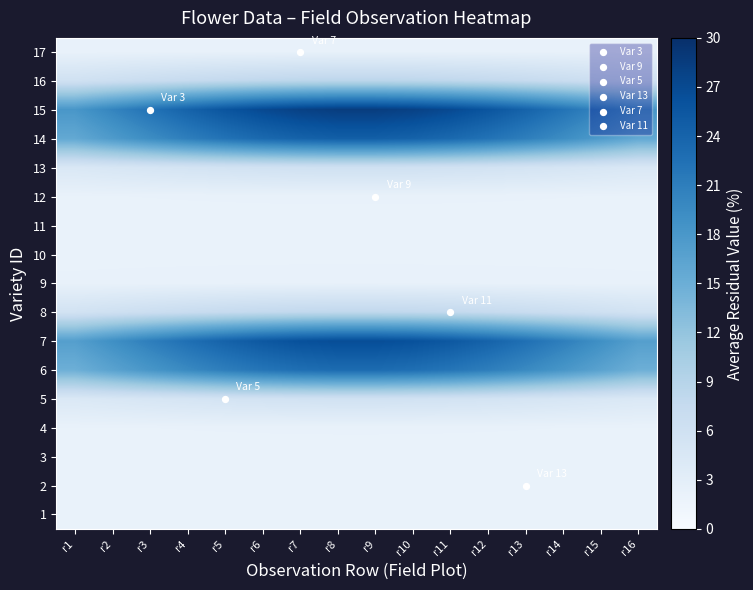

Reading left to right, extract all data points from this chart.

1: r1=2.0	r2=2.0	r3=2.0	r4=2.0	r5=2.0	r6=2.0	r7=2.0	r8=2.0	r9=2.0	r10=2.0	r11=2.0	r12=2.0	r13=2.0	r14=2.0	r15=2.0	r16=2.0
2: r1=2.0	r2=2.0	r3=2.0	r4=2.0	r5=2.0	r6=2.0	r7=2.0	r8=2.0	r9=2.0	r10=2.0	r11=2.0	r12=2.0	r13=2.0	r14=2.0	r15=2.0	r16=2.0
3: r1=2.0	r2=2.0	r3=2.0	r4=2.0	r5=2.0	r6=2.0	r7=2.0	r8=2.0	r9=2.0	r10=2.0	r11=2.0	r12=2.0	r13=2.0	r14=2.0	r15=2.0	r16=2.0
4: r1=2.1	r2=2.1	r3=2.1	r4=2.1	r5=2.1	r6=2.1	r7=2.1	r8=2.1	r9=2.1	r10=2.1	r11=2.1	r12=2.1	r13=2.1	r14=2.1	r15=2.1	r16=2.1
5: r1=4.3	r2=4.6	r3=4.9	r4=5.2	r5=5.4	r6=5.6	r7=5.7	r8=5.8	r9=5.8	r10=5.7	r11=5.6	r12=5.4	r13=5.2	r14=4.9	r15=4.6	r16=4.3
6: r1=14.8	r2=16.5	r3=18.2	r4=19.7	r5=21.0	r6=22.0	r7=22.7	r8=23.1	r9=23.1	r10=22.7	r11=22.0	r12=21.0	r13=19.7	r14=18.2	r15=16.5	r16=14.8
7: r1=17.0	r2=19.0	r3=20.9	r4=22.6	r5=24.2	r6=25.4	r7=26.2	r8=26.7	r9=26.7	r10=26.2	r11=25.4	r12=24.2	r13=22.6	r14=20.9	r15=19.0	r16=17.0
8: r1=5.7	r2=6.2	r3=6.6	r4=7.1	r5=7.4	r6=7.7	r7=7.9	r8=8.0	r9=8.0	r10=7.9	r11=7.7	r12=7.4	r13=7.1	r14=6.6	r15=6.2	r16=5.7
9: r1=2.2	r2=2.2	r3=2.2	r4=2.3	r5=2.3	r6=2.3	r7=2.3	r8=2.3	r9=2.3	r10=2.3	r11=2.3	r12=2.3	r13=2.3	r14=2.2	r15=2.2	r16=2.2
10: r1=2.0	r2=2.0	r3=2.0	r4=2.0	r5=2.0	r6=2.0	r7=2.0	r8=2.0	r9=2.0	r10=2.0	r11=2.0	r12=2.0	r13=2.0	r14=2.0	r15=2.0	r16=2.0
11: r1=2.0	r2=2.0	r3=2.0	r4=2.0	r5=2.0	r6=2.0	r7=2.0	r8=2.0	r9=2.0	r10=2.0	r11=2.0	r12=2.0	r13=2.0	r14=2.0	r15=2.0	r16=2.0
12: r1=2.1	r2=2.1	r3=2.1	r4=2.1	r5=2.1	r6=2.1	r7=2.1	r8=2.2	r9=2.2	r10=2.1	r11=2.1	r12=2.1	r13=2.1	r14=2.1	r15=2.1	r16=2.1
13: r1=4.5	r2=4.8	r3=5.1	r4=5.4	r5=5.6	r6=5.8	r7=6.0	r8=6.1	r9=6.1	r10=6.0	r11=5.8	r12=5.6	r13=5.4	r14=5.1	r15=4.8	r16=4.5
14: r1=15.7	r2=17.6	r3=19.3	r4=20.9	r5=22.3	r6=23.4	r7=24.2	r8=24.6	r9=24.6	r10=24.2	r11=23.4	r12=22.3	r13=20.9	r14=19.3	r15=17.6	r16=15.7
15: r1=18.1	r2=20.2	r3=22.2	r4=24.1	r5=25.7	r6=27.0	r7=28.0	r8=28.4	r9=28.4	r10=28.0	r11=27.0	r12=25.7	r13=24.1	r14=22.2	r15=20.2	r16=18.1
16: r1=5.9	r2=6.5	r3=7.0	r4=7.4	r5=7.8	r6=8.1	r7=8.4	r8=8.5	r9=8.5	r10=8.4	r11=8.1	r12=7.8	r13=7.4	r14=7.0	r15=6.5	r16=5.9
17: r1=2.2	r2=2.2	r3=2.3	r4=2.3	r5=2.3	r6=2.3	r7=2.3	r8=2.3	r9=2.3	r10=2.3	r11=2.3	r12=2.3	r13=2.3	r14=2.3	r15=2.2	r16=2.2